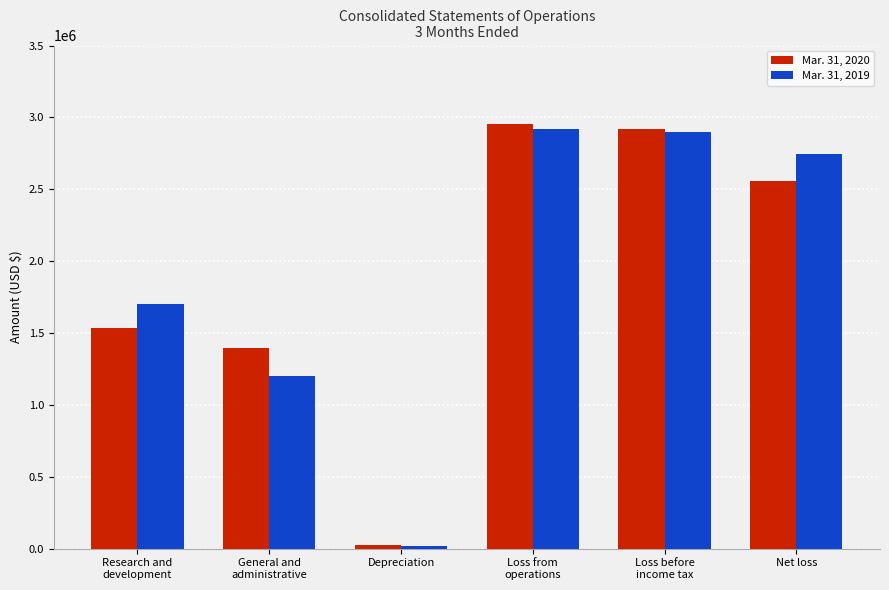

What position from the right is Net loss?

1